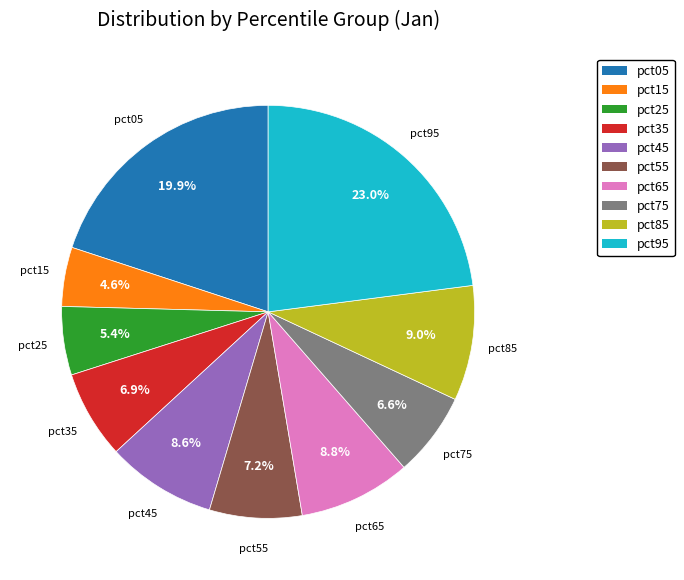

How many slices are in this pie chart?

10